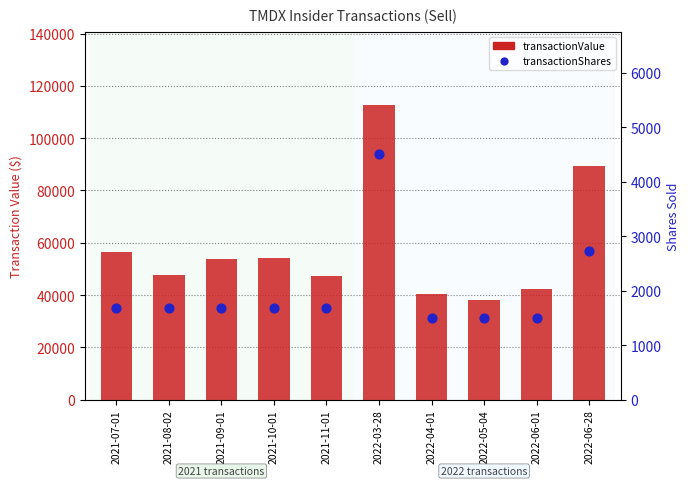

What is the total value across all series at 2022-04-01?

41775